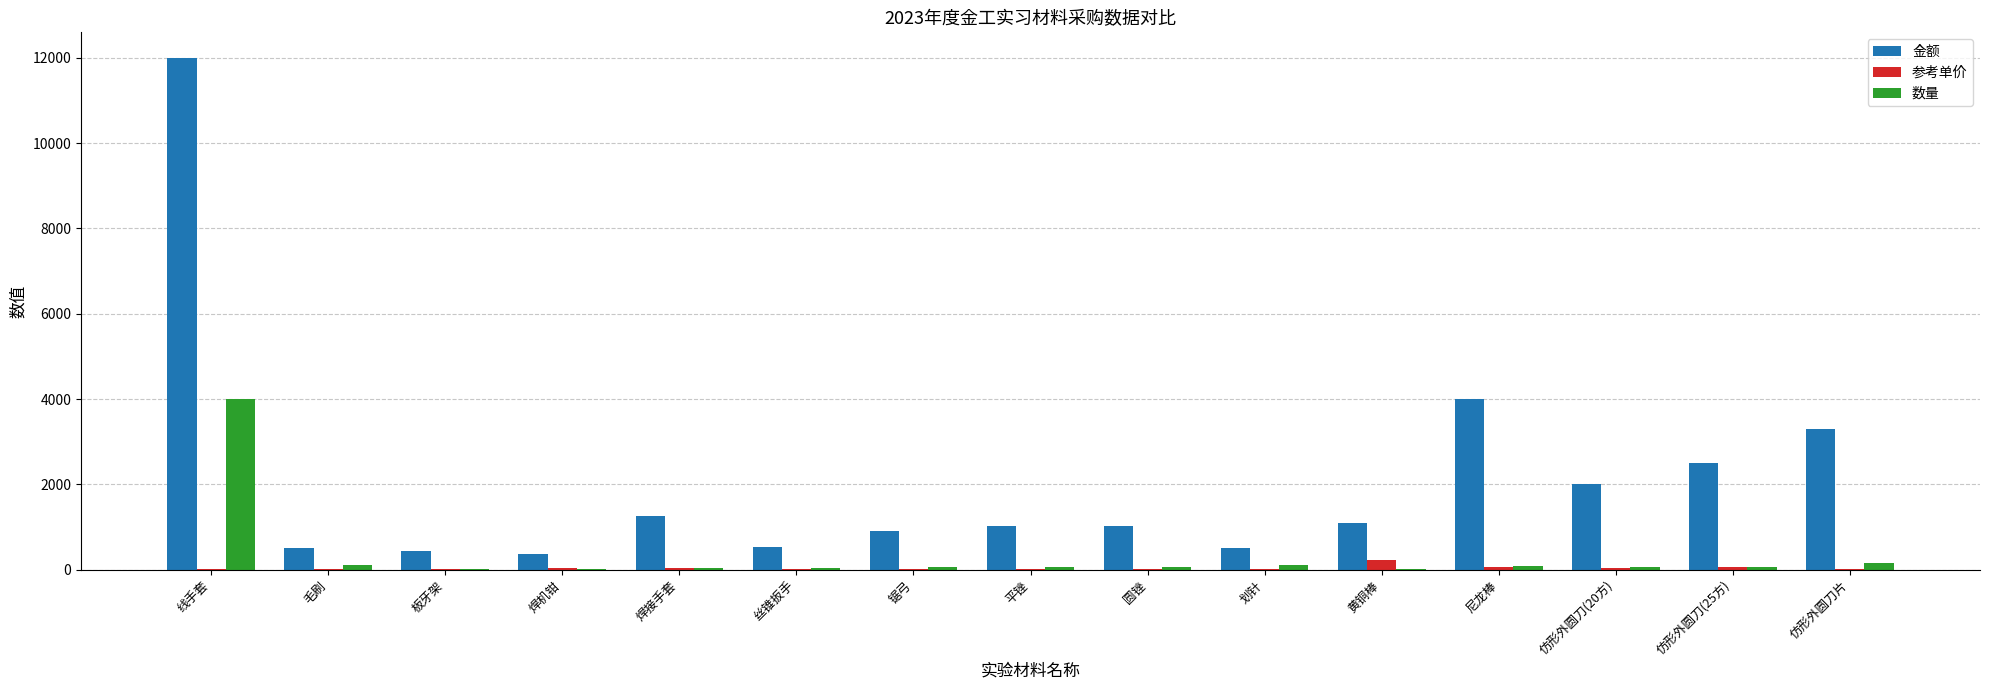

True or false: 金额 has a value of 3559 at 线手套.

False